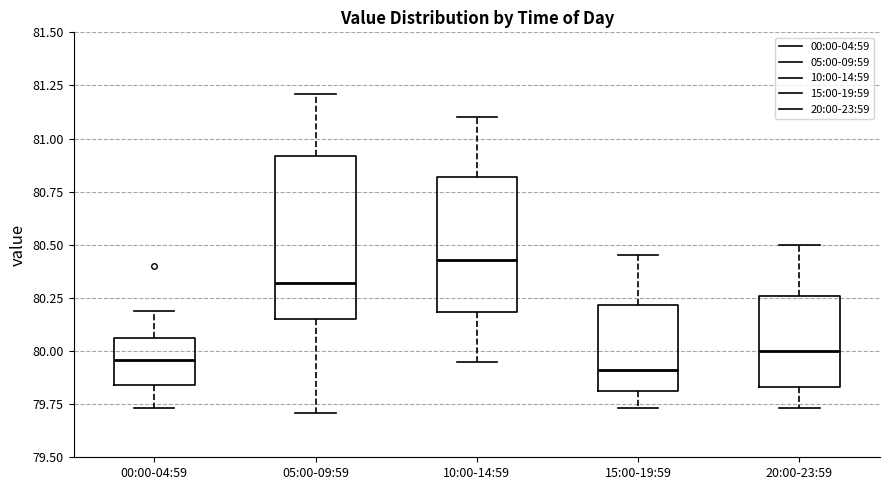

Reading left to right, transcribe this box plot: for each box, give where its median line is, the range the box spans, and where its two whiskers end, as read against the y-axis. The values are not printed on the chart, so give them approximately, as read against the axis.

00:00-04:59: median 79.95, box 79.85 to 80.05, whiskers 79.75 to 80.20
05:00-09:59: median 80.30, box 80.15 to 80.90, whiskers 79.70 to 81.20
10:00-14:59: median 80.45, box 80.20 to 80.80, whiskers 79.95 to 81.10
15:00-19:59: median 79.90, box 79.80 to 80.20, whiskers 79.75 to 80.45
20:00-23:59: median 80.00, box 79.85 to 80.25, whiskers 79.75 to 80.50